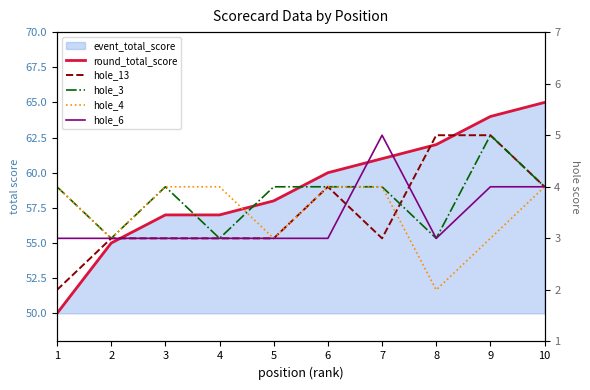

What is the greatest value displayed?

65